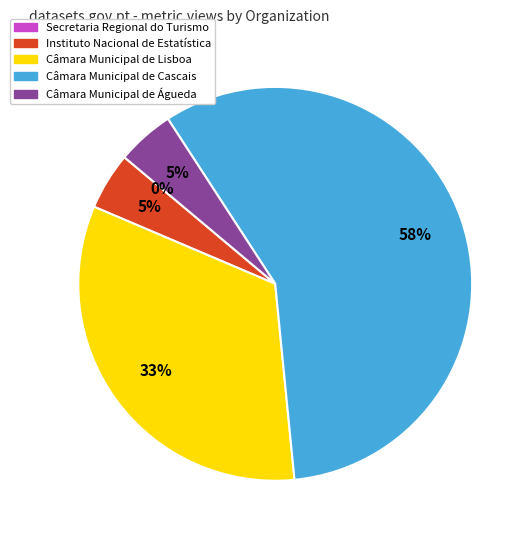

Between Instituto Nacional de Estatística and Câmara Municipal de Lisboa, which is larger?

Câmara Municipal de Lisboa